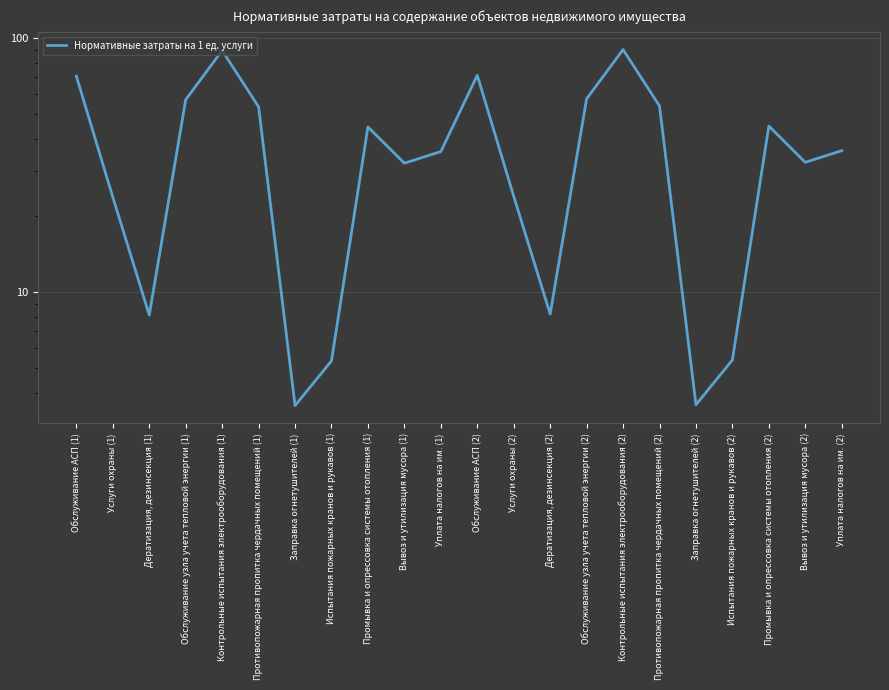

Rank the categories by value from lowest to highest.

Заправка огнетушителей (1), Заправка огнетушителей (2), Испытания пожарных кранов и рукавов (1), Испытания пожарных кранов и рукавов (2), Дератизация, дезинсекция (1), Дератизация, дезинсекция (2), Услуги охраны (1), Услуги охраны (2), Вывоз и утилизация мусора (1), Вывоз и утилизация мусора (2), Уплата налогов на им. (1), Уплата налогов на им. (2), Промывка и опрессовка системы отопления (1), Промывка и опрессовка системы отопления (2), Противопожарная пропитка чердачных помещений (1), Противопожарная пропитка чердачных помещений (2), Обслуживание узла учета тепловой энергии (1), Обслуживание узла учета тепловой энергии (2), Обслуживание АСП (1), Обслуживание АСП (2), Контрольные испытания электрооборудования (1), Контрольные испытания электрооборудования (2)